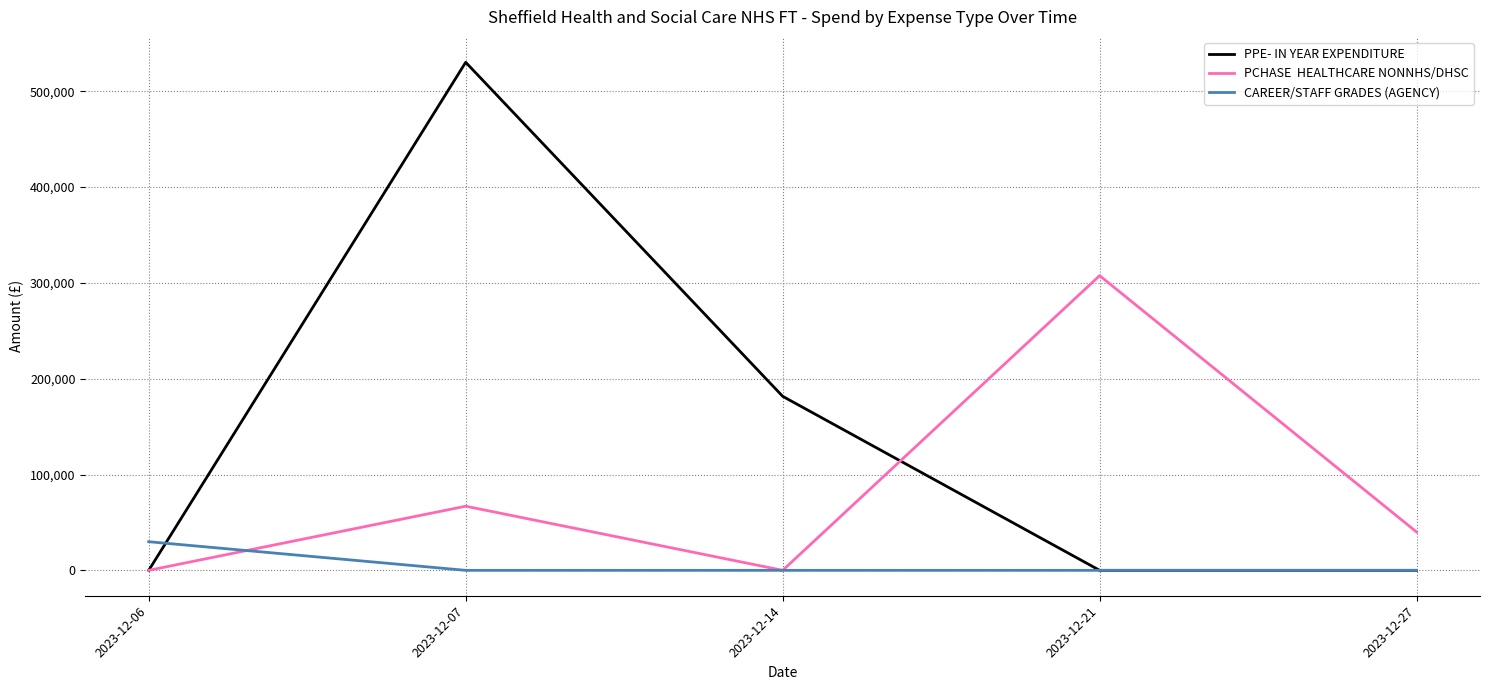

What is the greatest value displayed?

530309.1